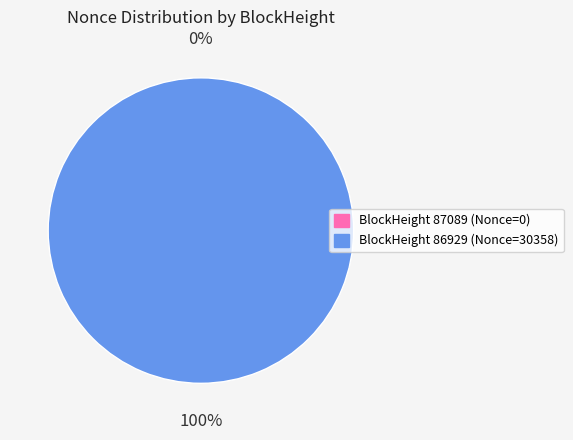

Does 87089 account for over 50% of the chart?

No